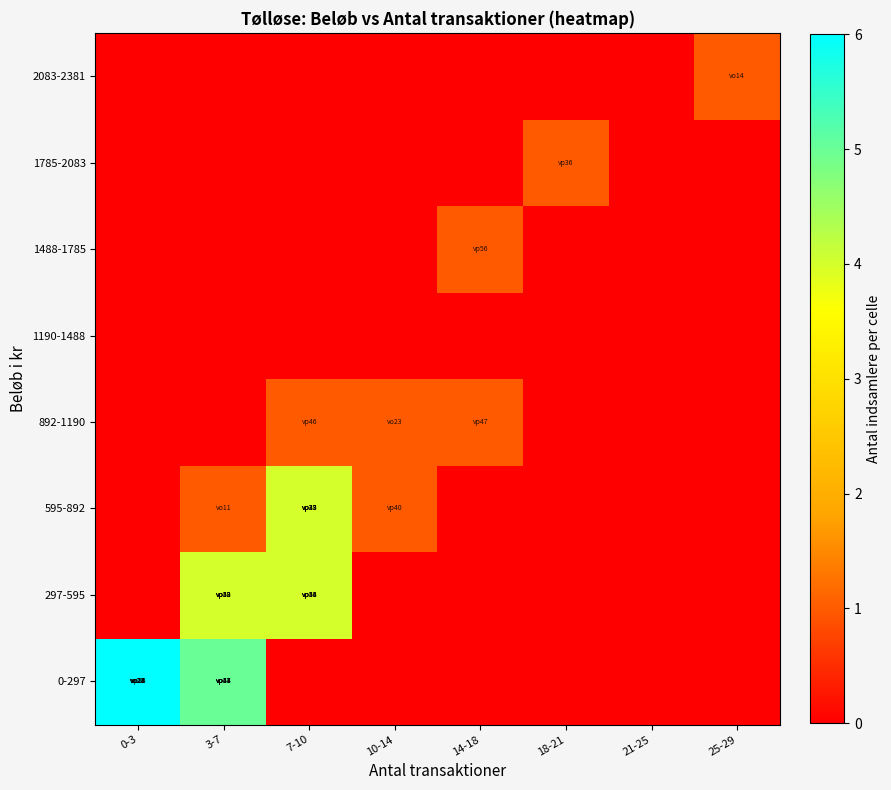

How many data points does each series have?

8